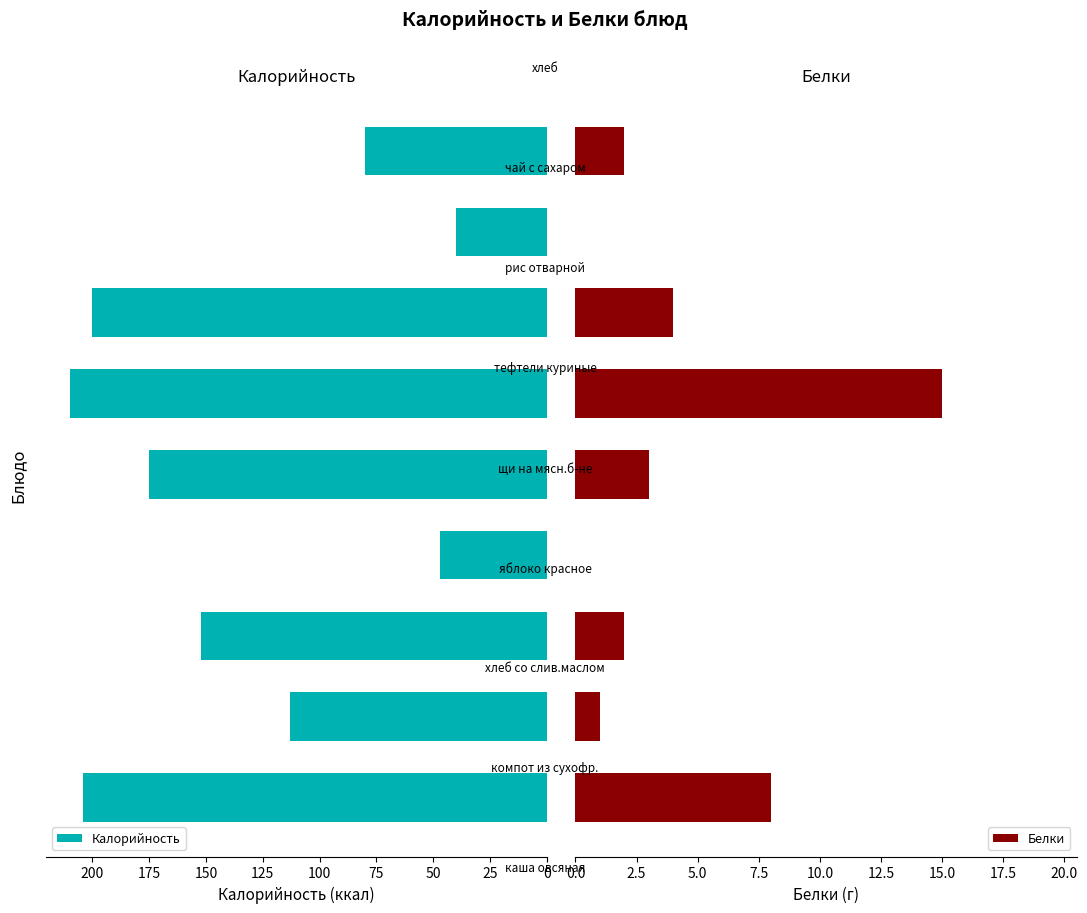

What is the minimum value for Калорийность?

40